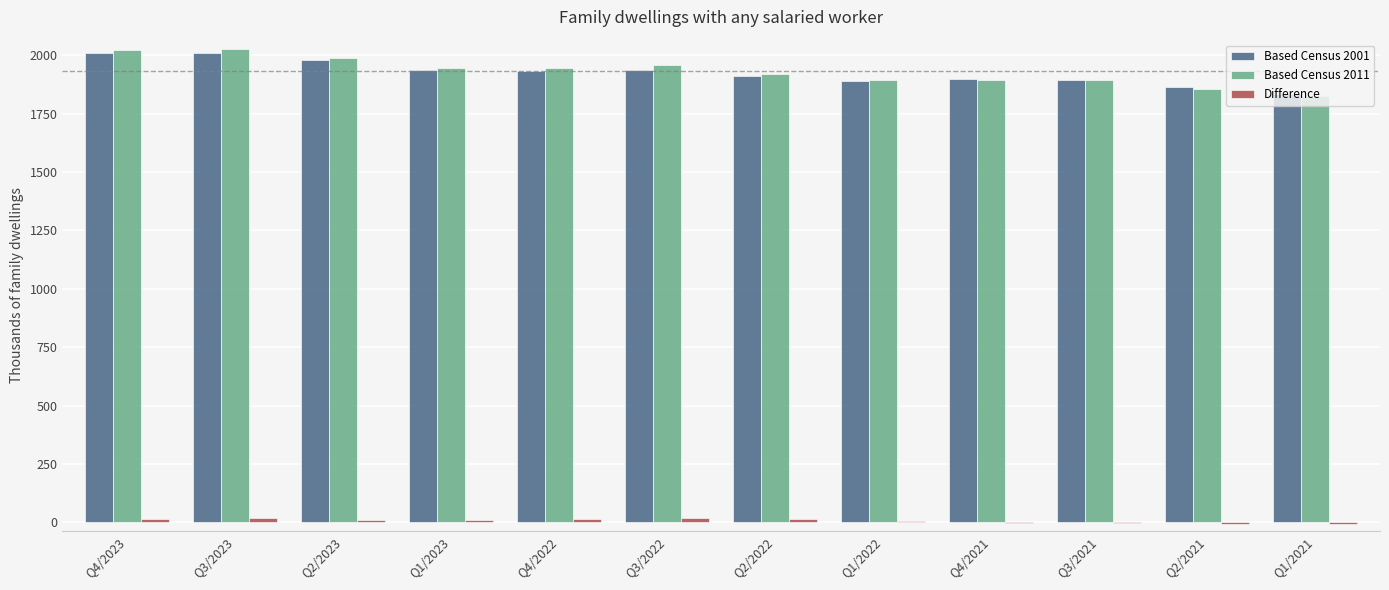

Count the number of categories in the chart.

12